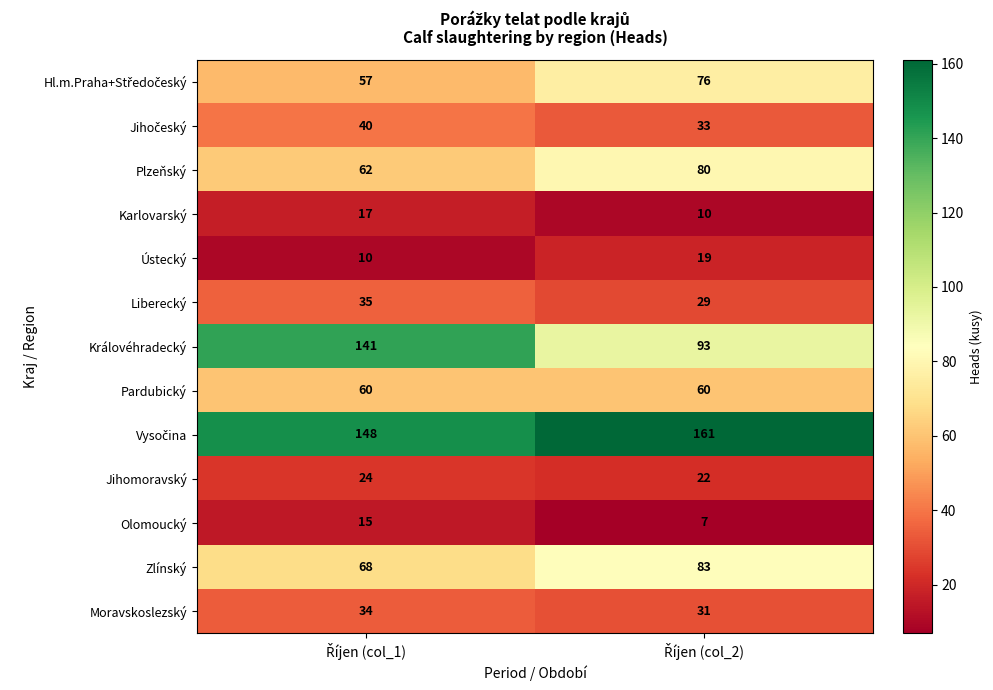

What is the average value of the Zlínský series?

76